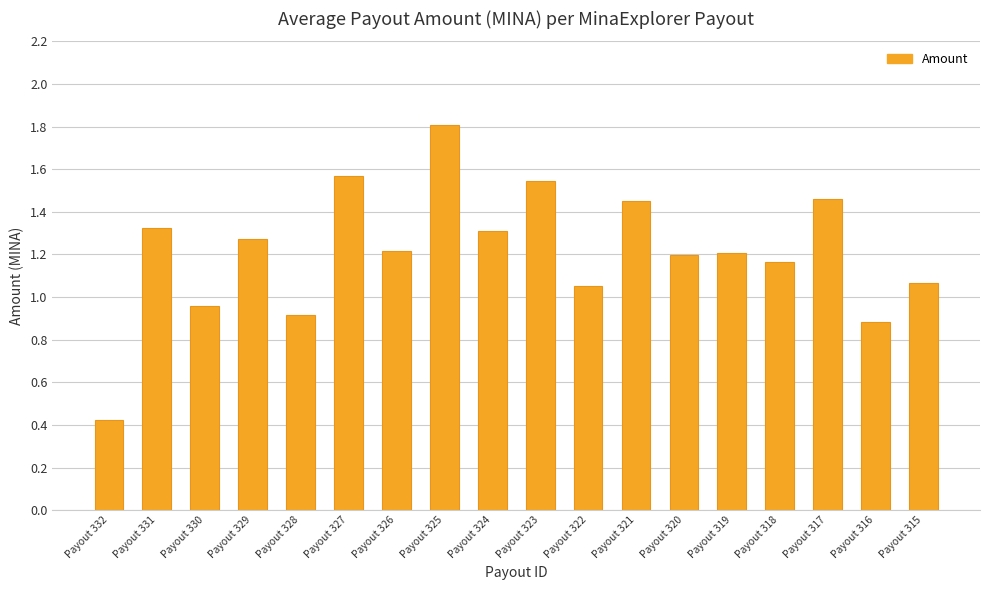

The chart shows a value of 0.9 at Payout 328. True or false?

True